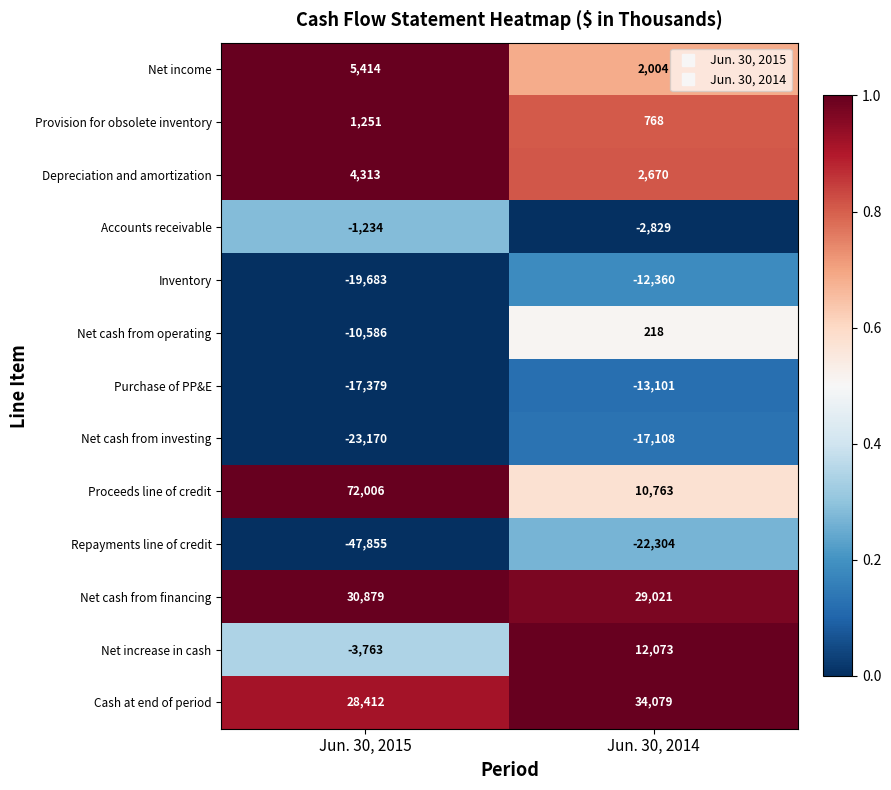

Which series has the largest total across all categories?

Proceeds line of credit